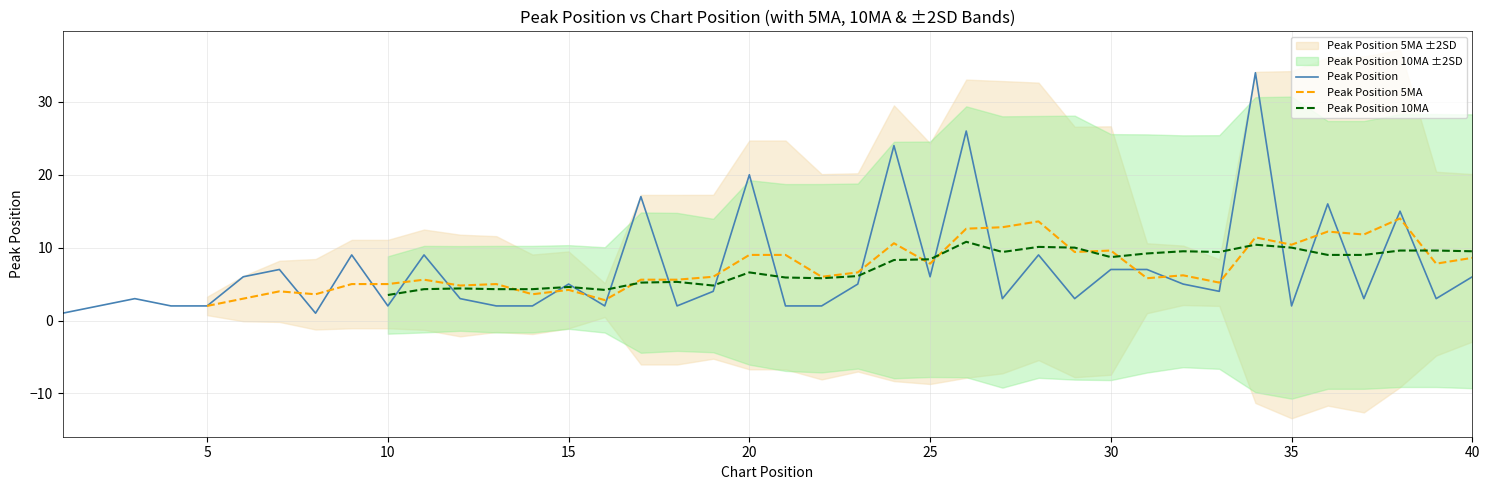

True or false: Peak Position has a value of 3 at 25.

False